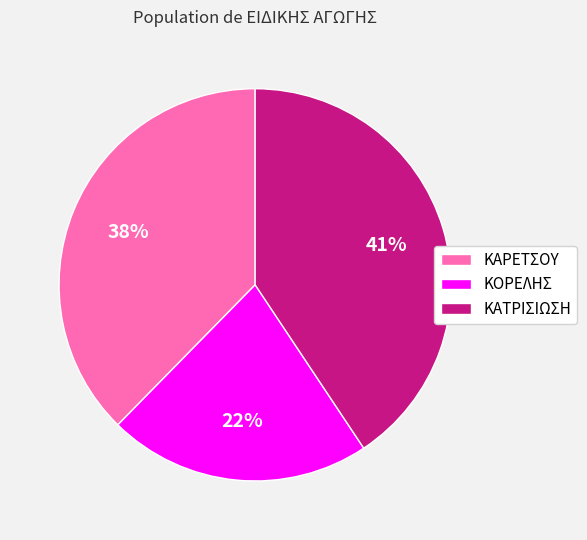

Which category has the biggest portion of the pie?

ΚΑΤΡΙΣΙΩΣΗ